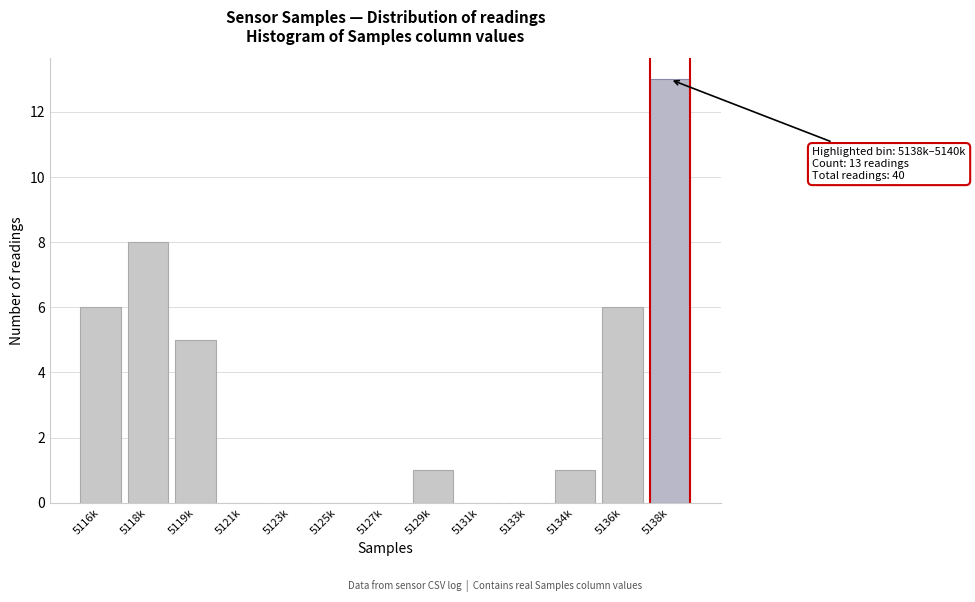

Reading left to right, what are all the values shown in this chart?

5116k=6	5118k=8	5119k=5	5121k=0	5123k=0	5125k=0	5127k=0	5129k=1	5131k=0	5133k=0	5134k=1	5136k=6	5138k=13